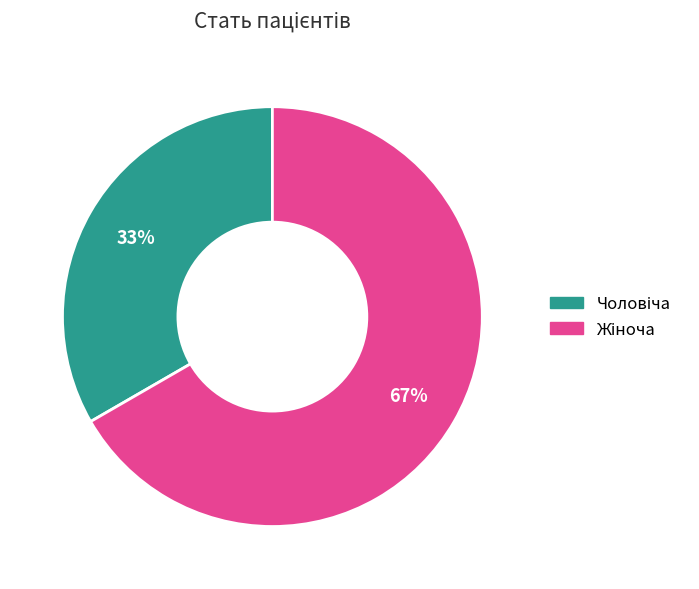

How many segments does this pie chart have?

2